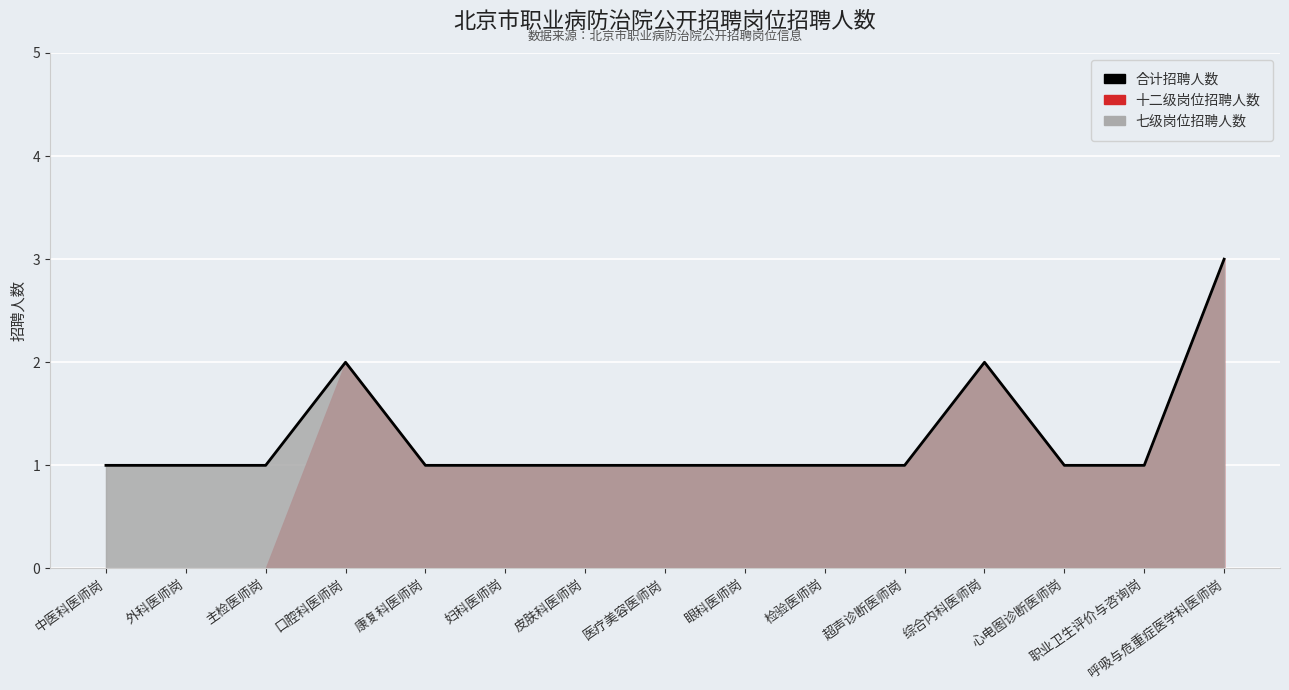

At which label is the value closest to 2?

口腔科医师岗